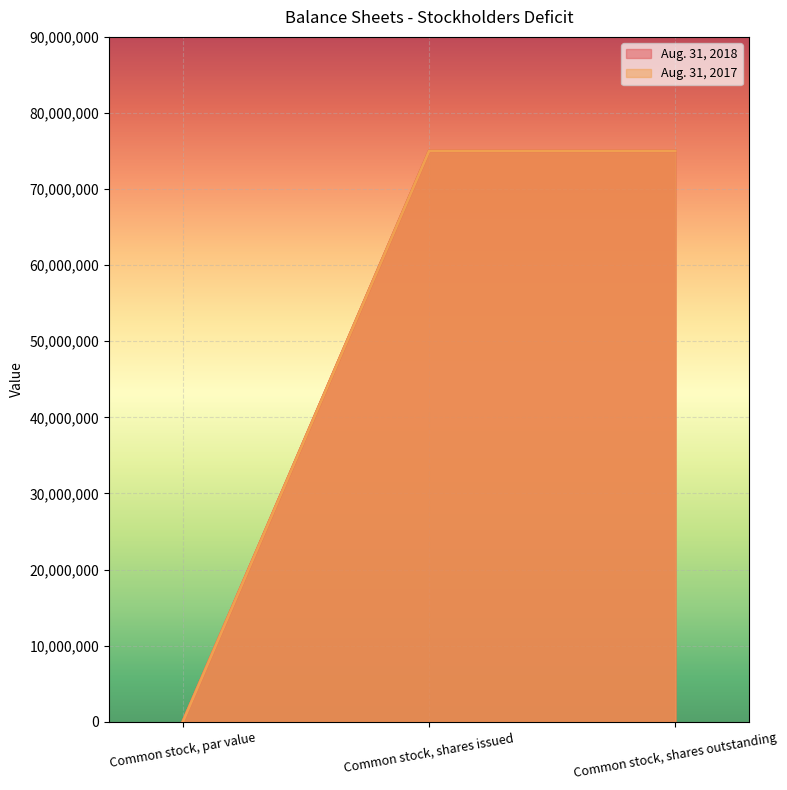

Which series has the largest range (max minus min)?

Aug. 31, 2018